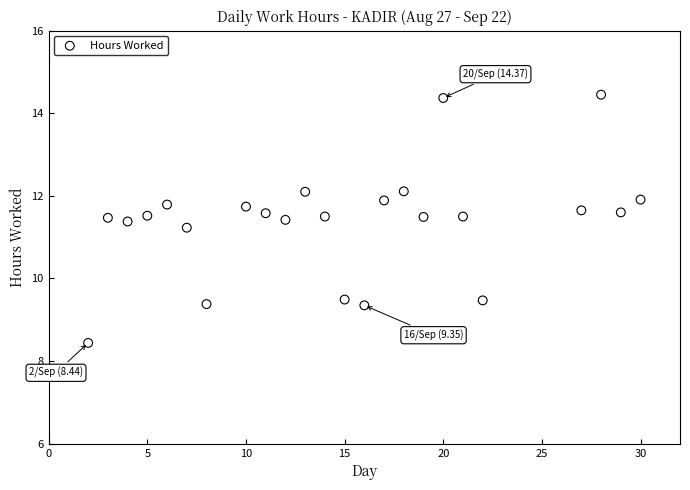

What is the range of X values (max minus min)?

28.0